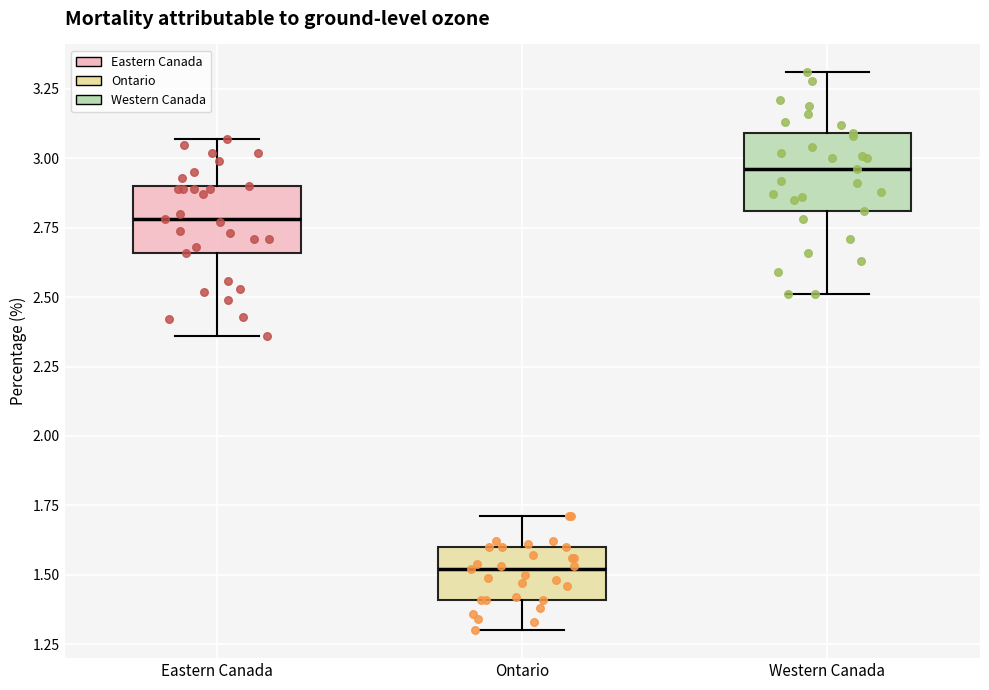

Reading left to right, read every box against the y-axis: the position of its median line, the range the box covers, and the ends of its whiskers. The values are not printed on the chart, so give them approximately, as read against the axis.

Eastern Canada: median 2.80, box 2.65 to 2.90, whiskers 2.35 to 3.05
Ontario: median 1.50, box 1.40 to 1.60, whiskers 1.30 to 1.70
Western Canada: median 2.95, box 2.80 to 3.10, whiskers 2.50 to 3.30